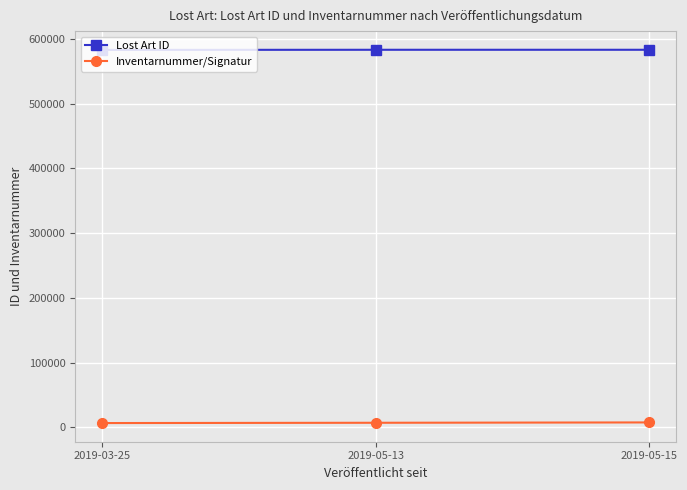

What is the total value across all series at 2019-05-15?

590810